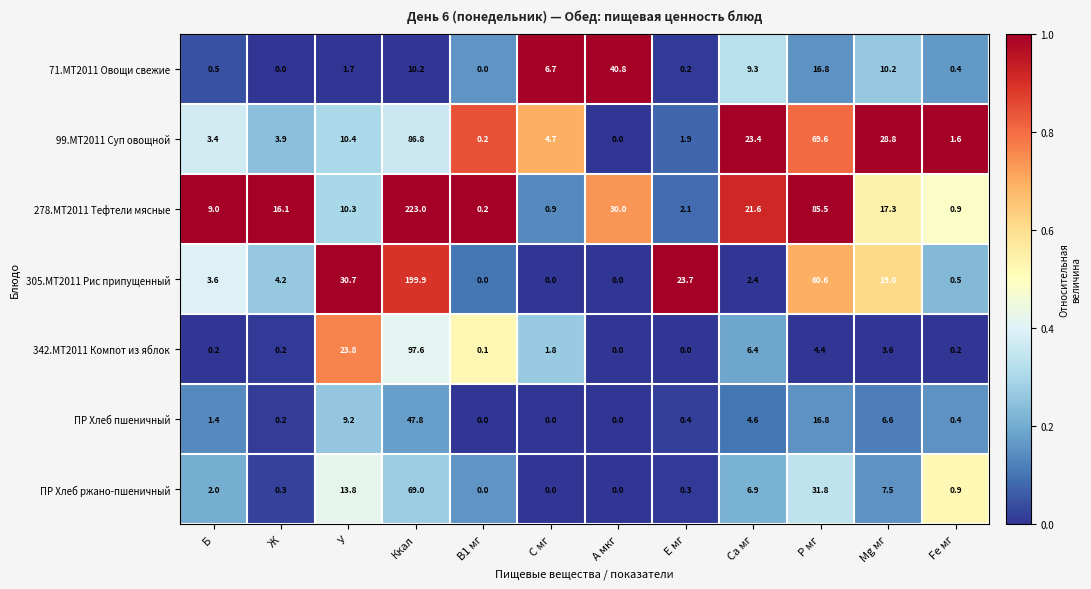

Where does the 305.МТ2011 Рис припущенный series first go above 4?

Ж